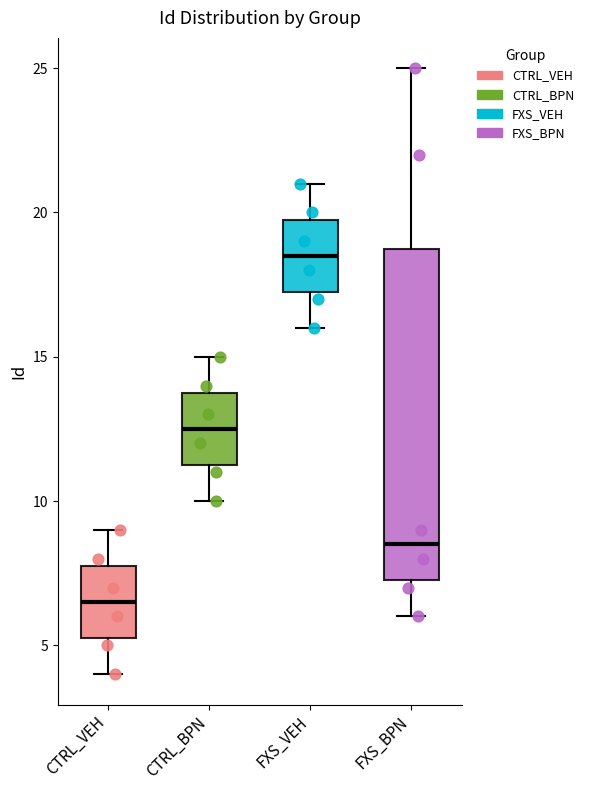

Reading left to right, read every box against the y-axis: the position of its median line, the range the box covers, and the ends of its whiskers. The values are not printed on the chart, so give them approximately, as read against the axis.

CTRL_VEH: median 6.5, box 5.5 to 8.0, whiskers 4.0 to 9.0
CTRL_BPN: median 12.5, box 11.5 to 14.0, whiskers 10.0 to 15.0
FXS_VEH: median 18.5, box 17.5 to 20.0, whiskers 16.0 to 21.0
FXS_BPN: median 8.5, box 7.5 to 19.0, whiskers 6.0 to 25.0